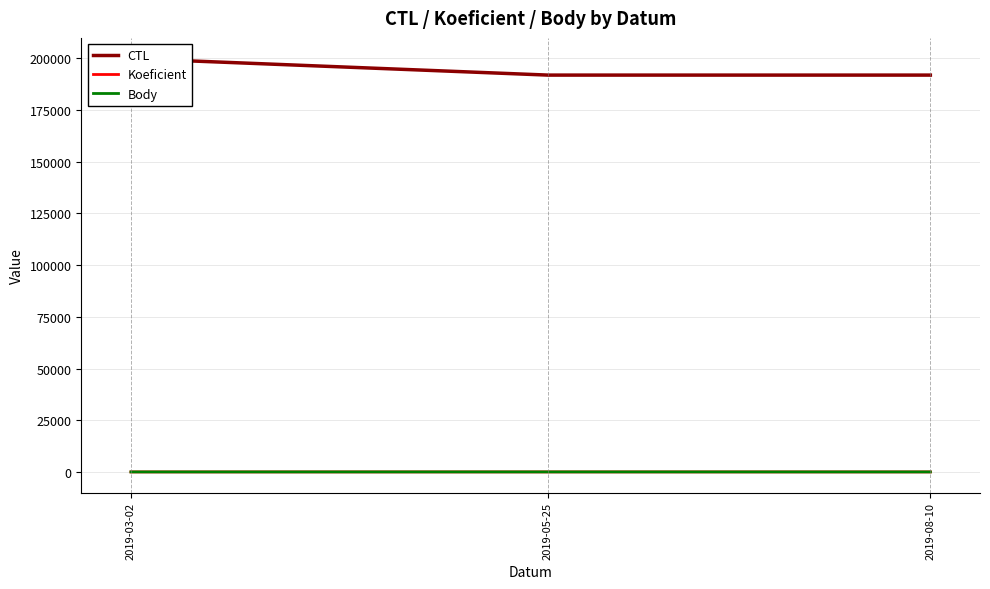

Rank the series by their maximum value, from highest to lowest.

CTL, Body, Koeficient